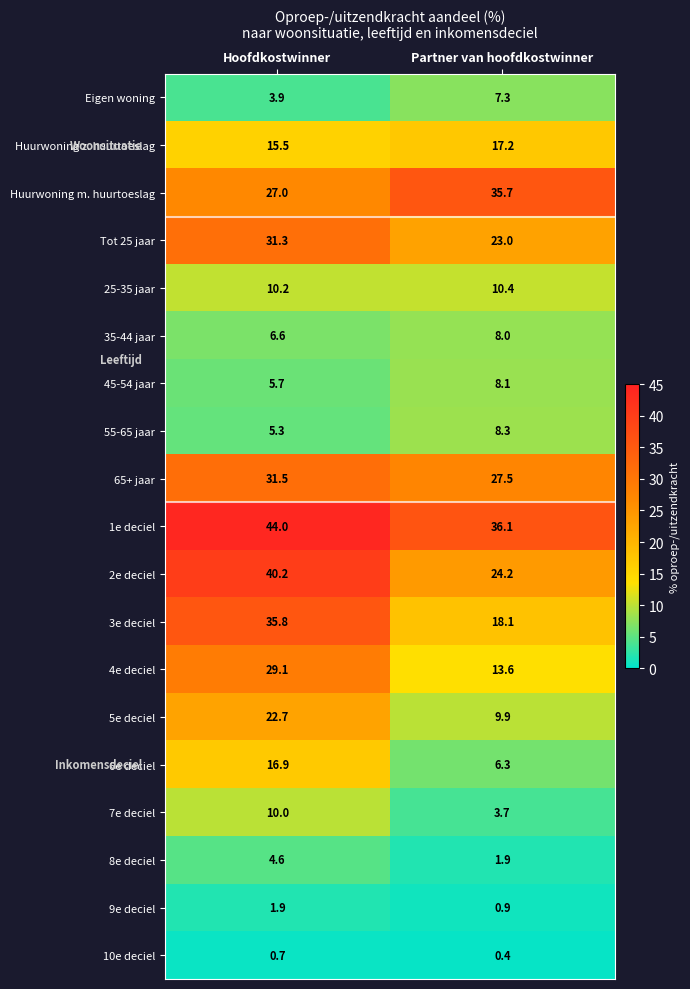

How many distinct data groups are displayed?

19